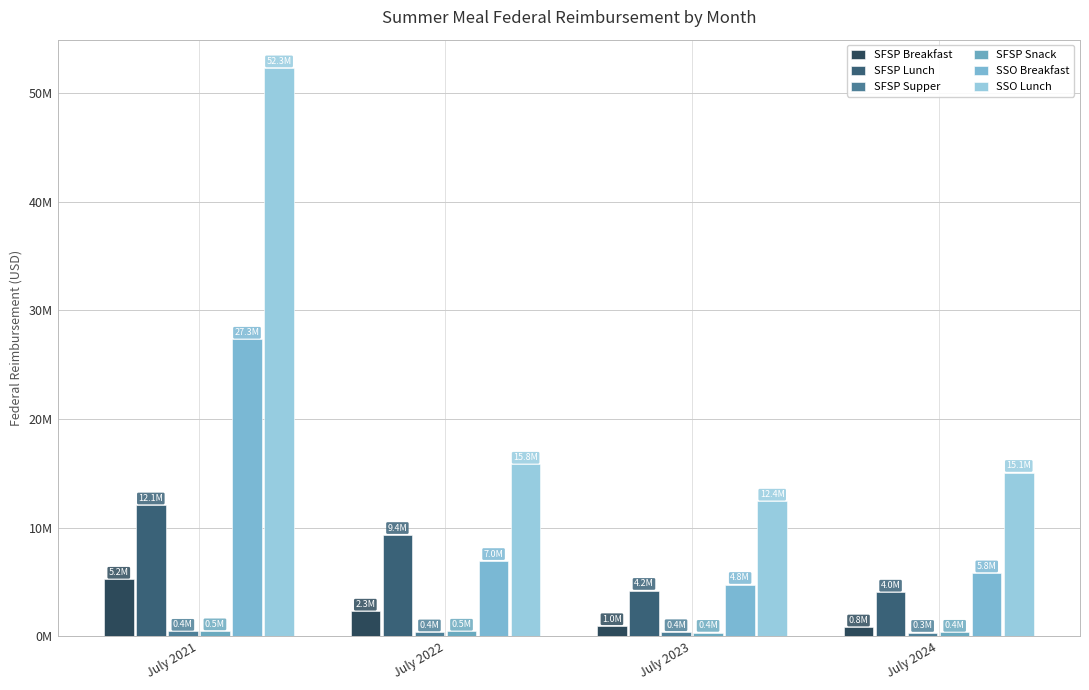

What is the sum of the SFSP Breakfast values at July 2022 and July 2023?

3267984.1